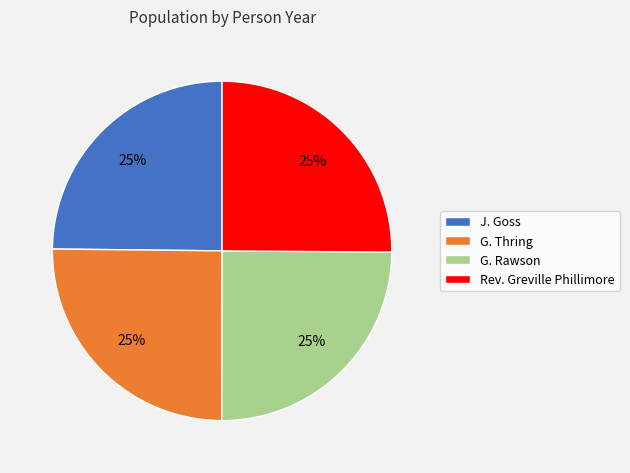

The J. Goss slice represents 31% of the pie. True or false?

False